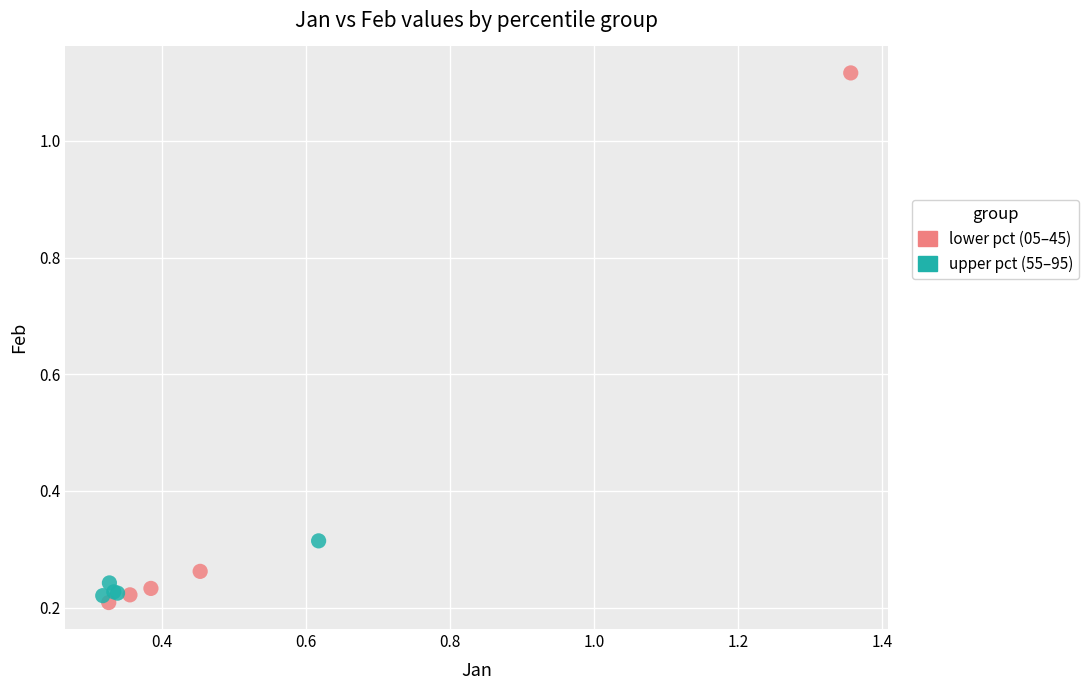

Which series contains the highest Y value?

lower pct (05–45)